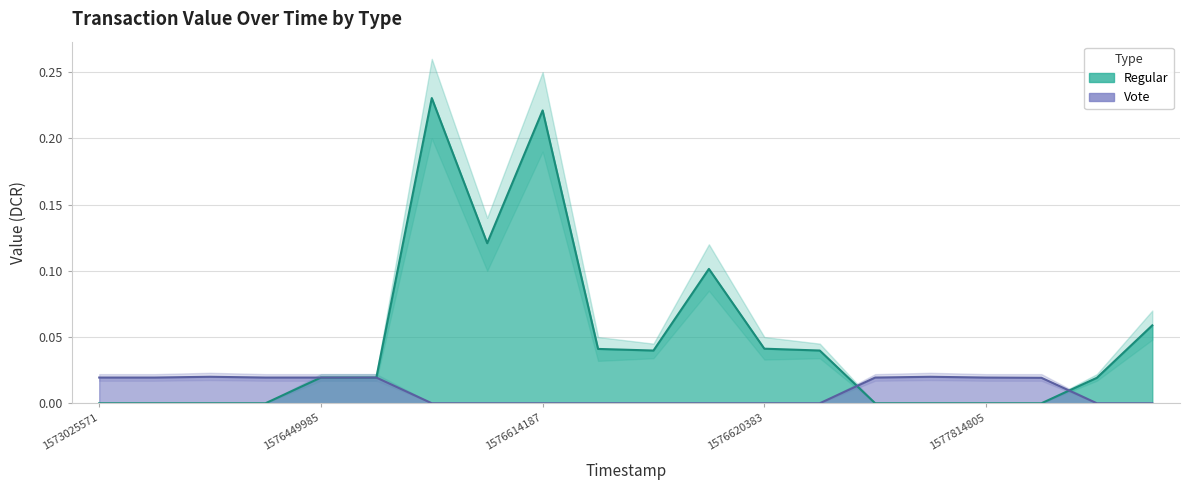

Which series has the widest spread of values?

Regular